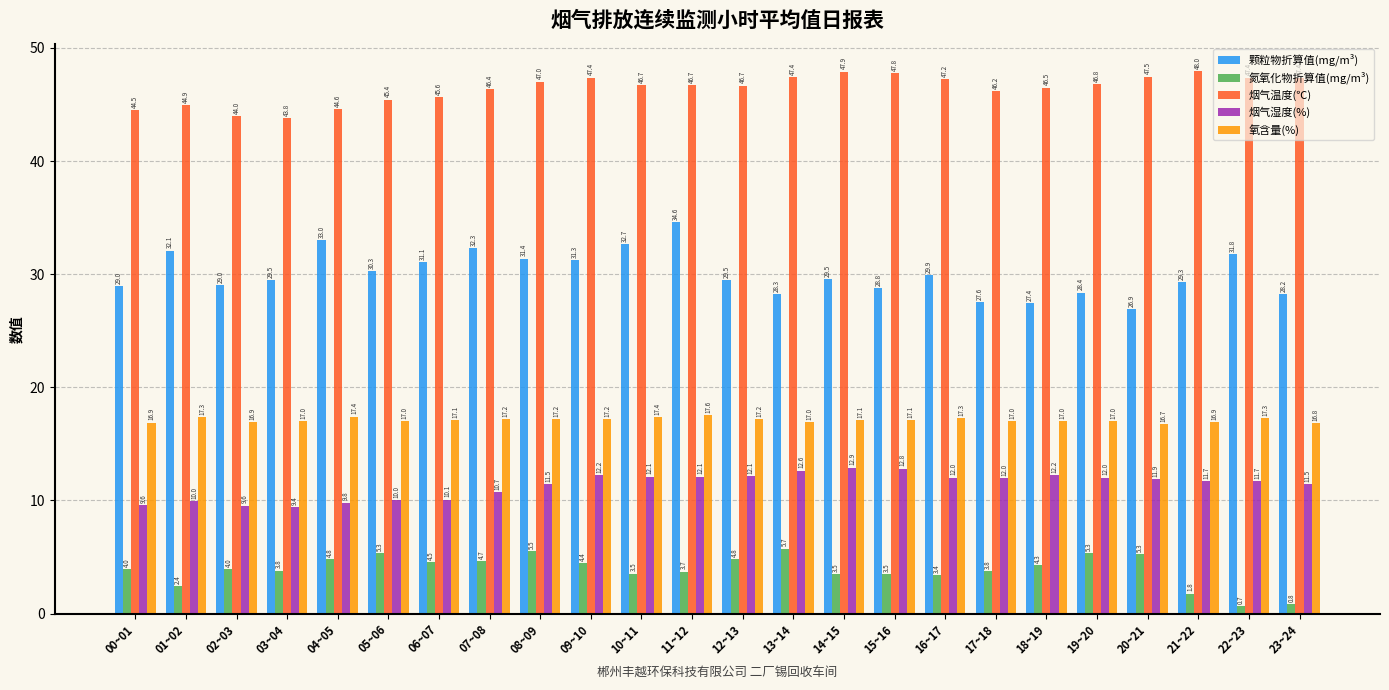

Which category has the lowest value in the 烟气湿度(%) series?

03~04